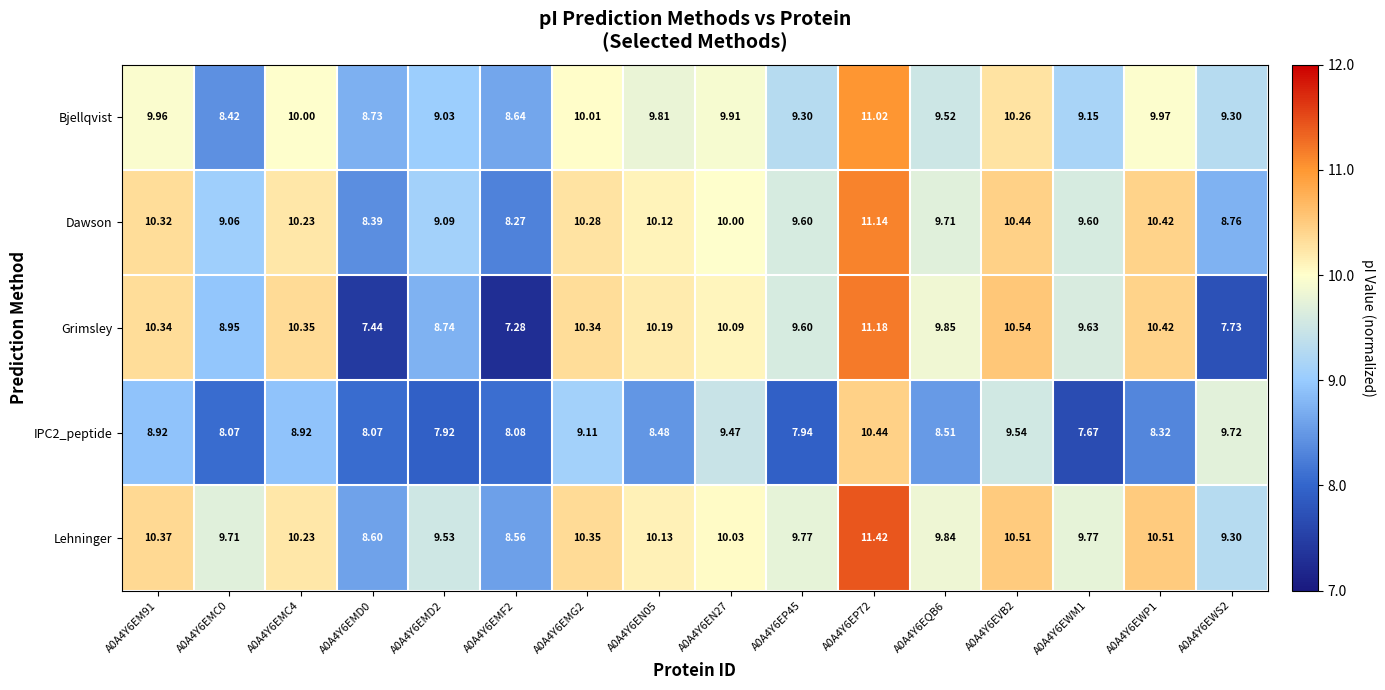

Between A0A4Y6EMC4 and A0A4Y6EWM1, which series saw the biggest shift?

IPC2_peptide